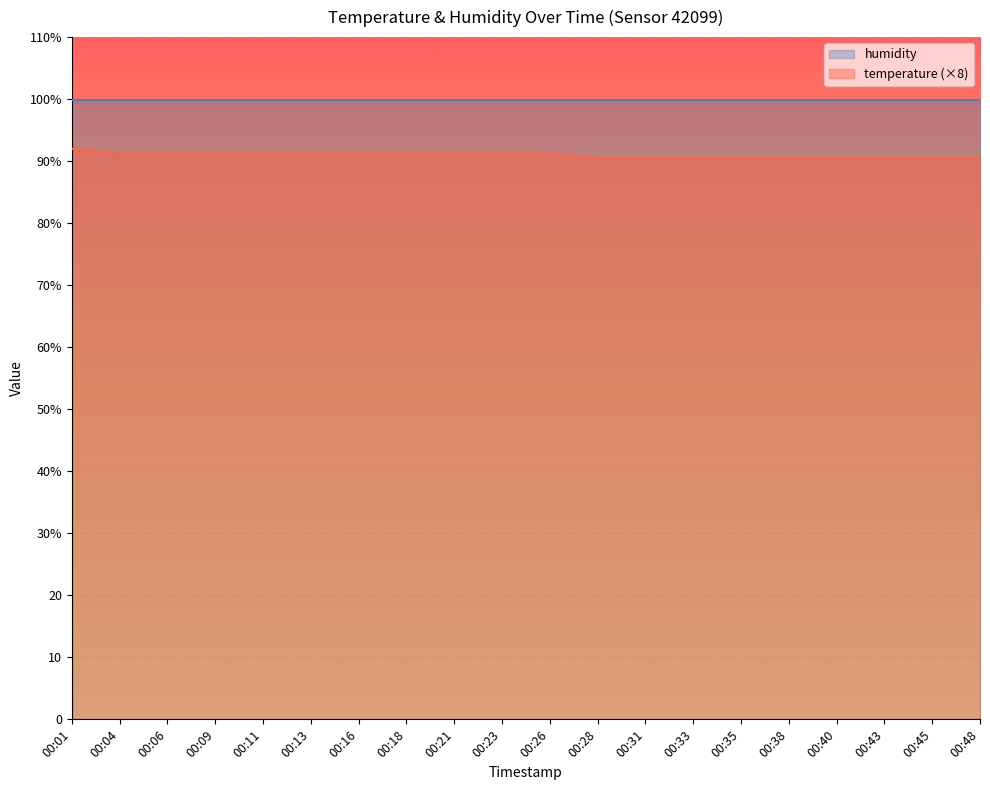

At which label is the value closest to 91?

00:04